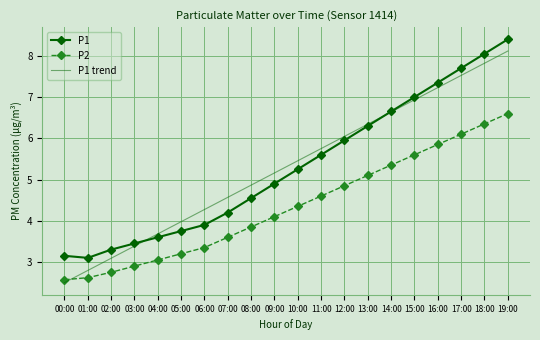

True or false: P2 and P1 trend cross at least once.

True